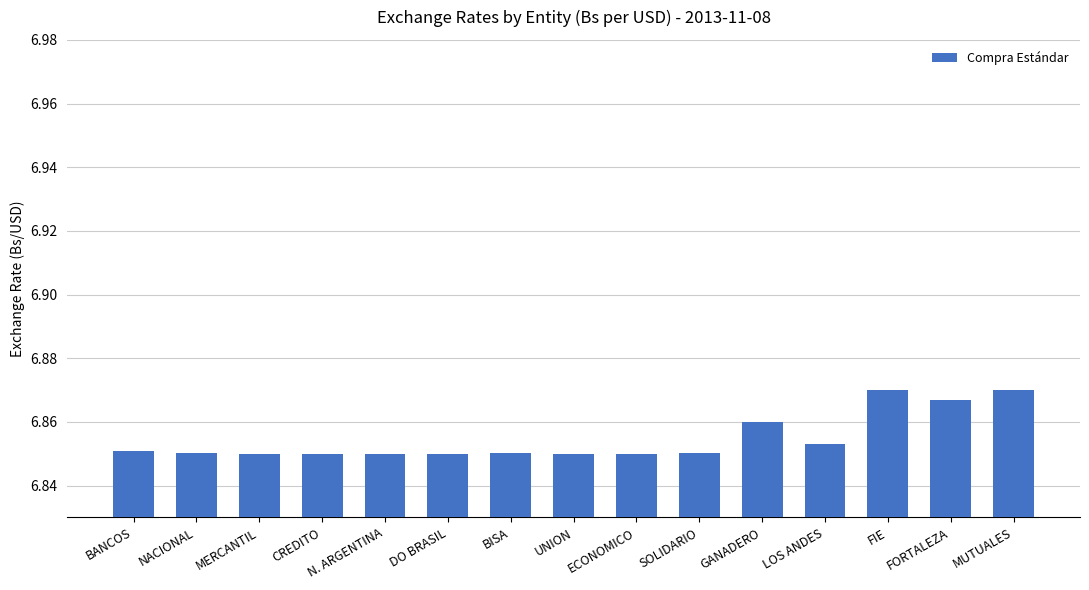

What is the label of the 9th bar from the right?

BISA